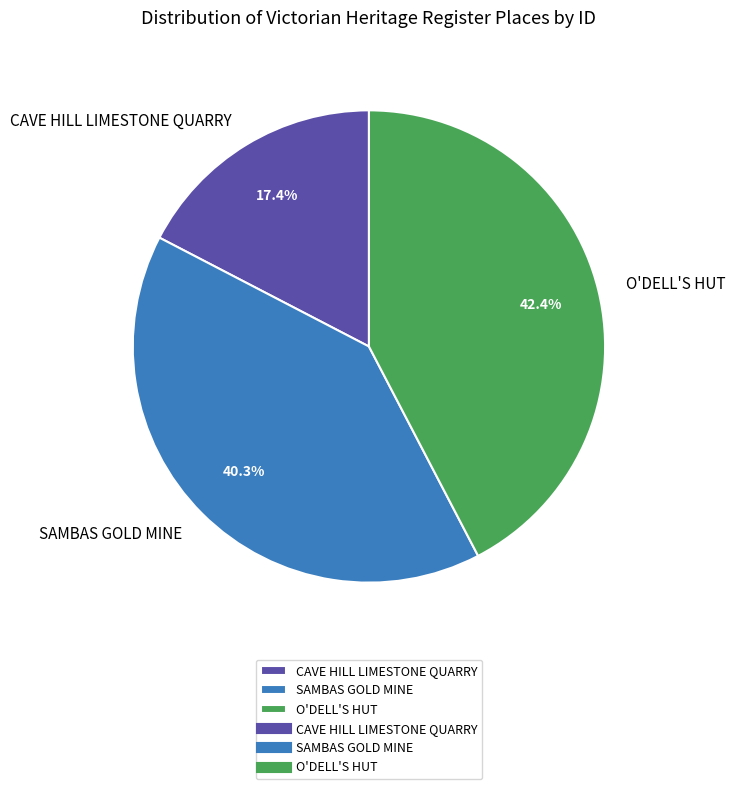

To the nearest percent, what is the average slice percentage?

33%